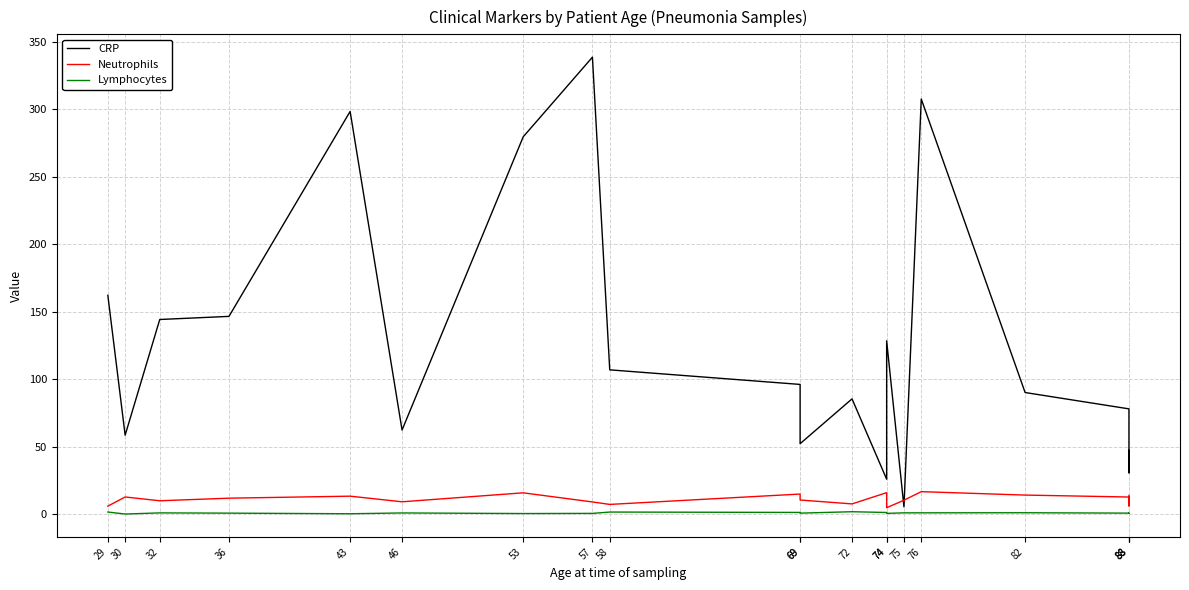

The value of Lymphocytes at 88 is 0.8. True or false?

True